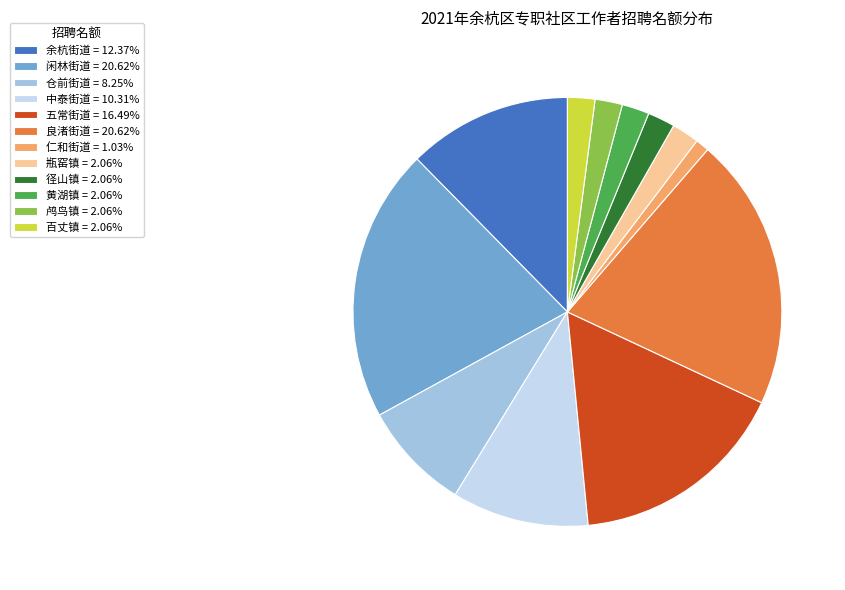

Which category has the smallest portion of the pie?

仁和街道